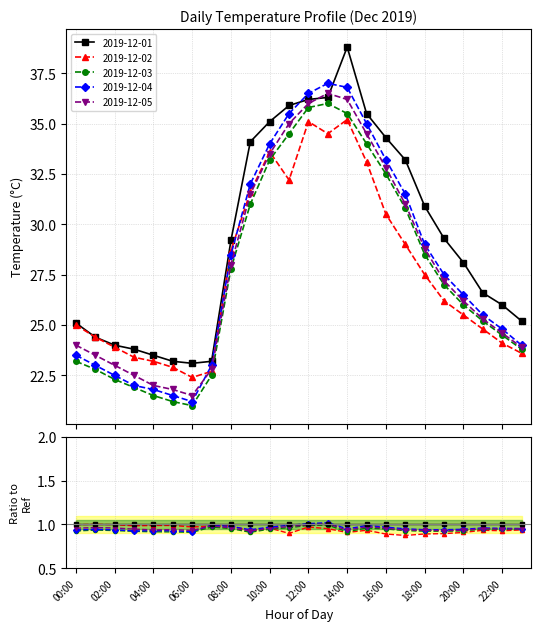

What are all the series names shown in the legend?

2019-12-01, 2019-12-02, 2019-12-03, 2019-12-04, 2019-12-05